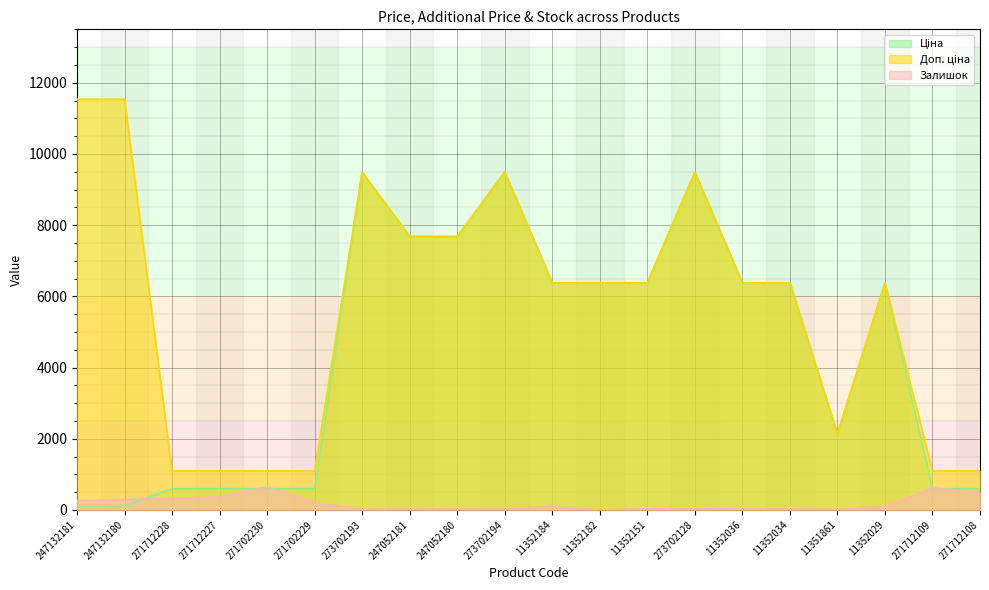

How many lines are shown in the chart?

3